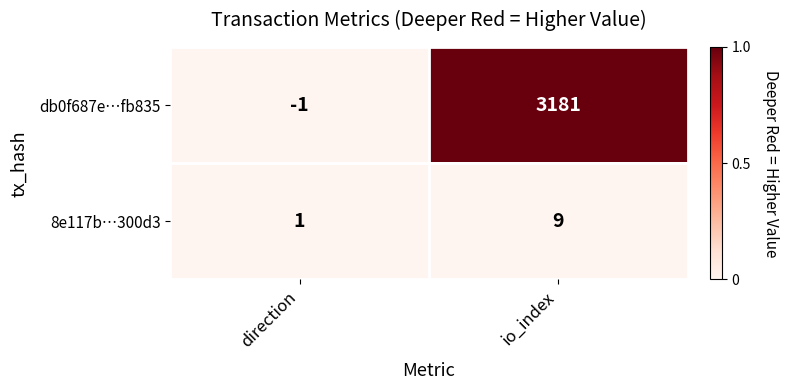

What is the greatest value displayed?

3181